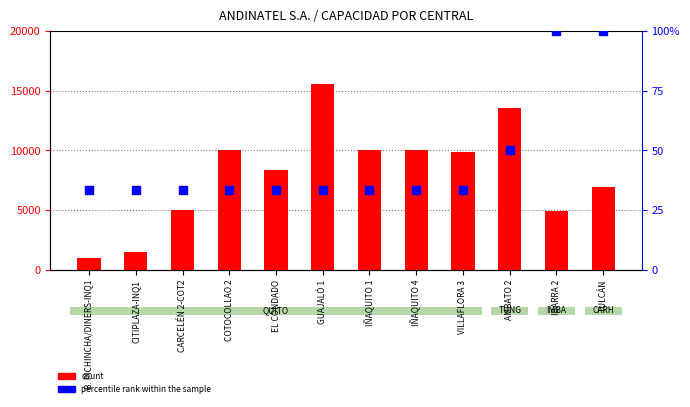

What are all the series names shown in the legend?

count, percentile rank within the sample